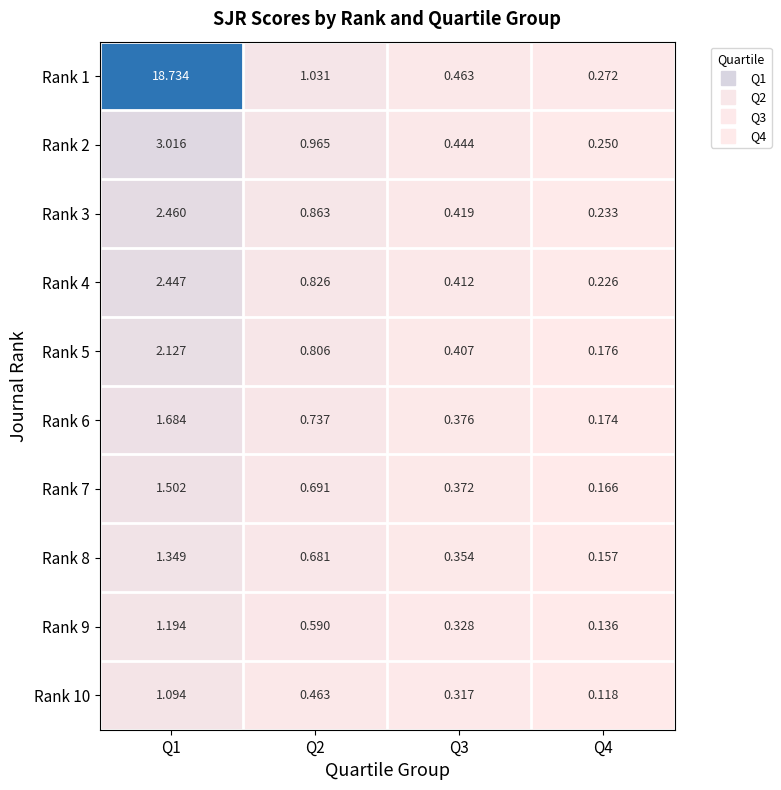

Is the value of Rank 6 at Q4 greater than the value of Rank 5 at Q1?

No